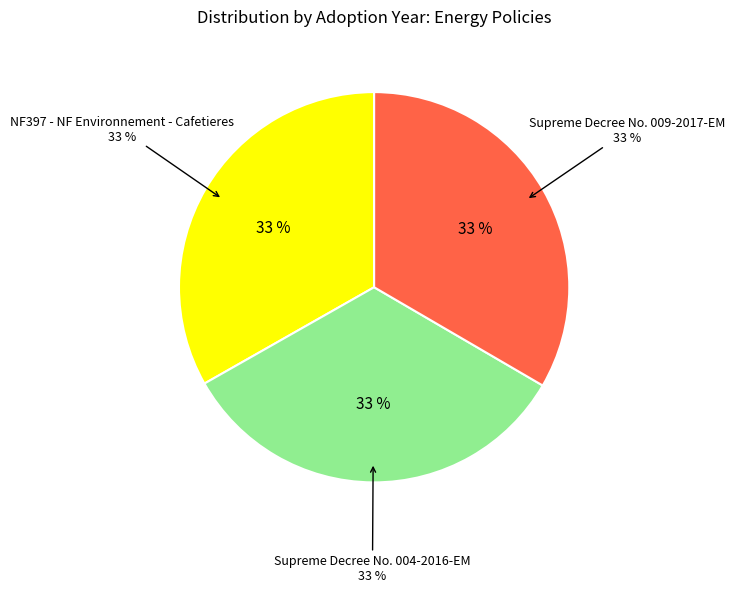

The Supreme Decree No. 009-2017-EM slice represents 42% of the pie. True or false?

False